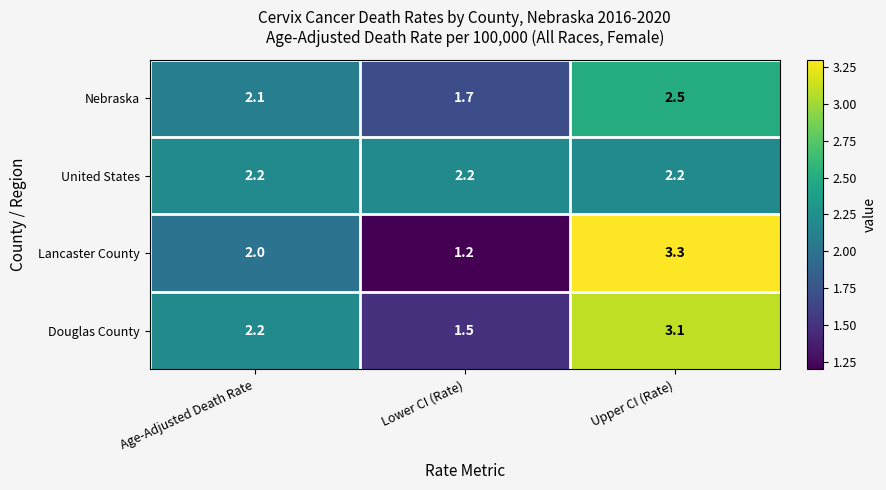

List the labels in order of Lancaster County value, largest first.

Upper CI (Rate), Age-Adjusted Death Rate, Lower CI (Rate)